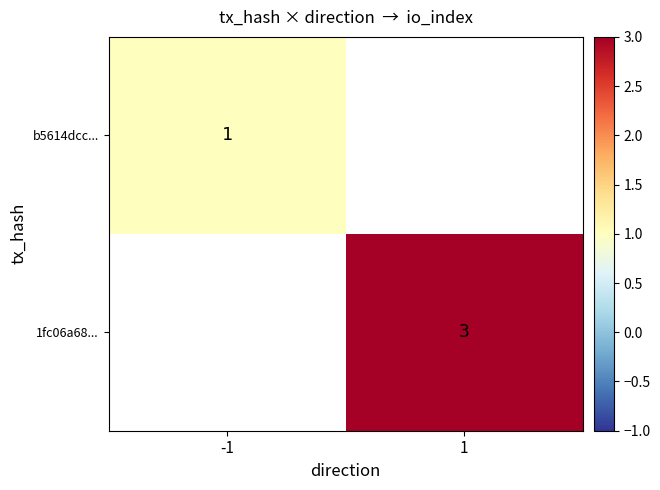

Is it true that 1fc06a68... equals 3 at 1?

True